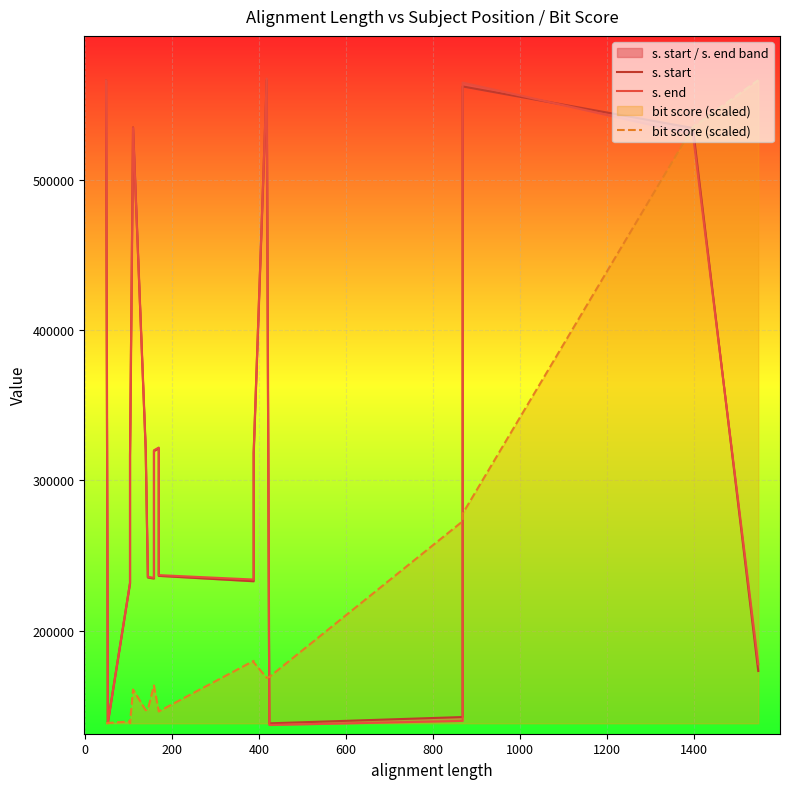

Which series has the largest range (max minus min)?

s. end